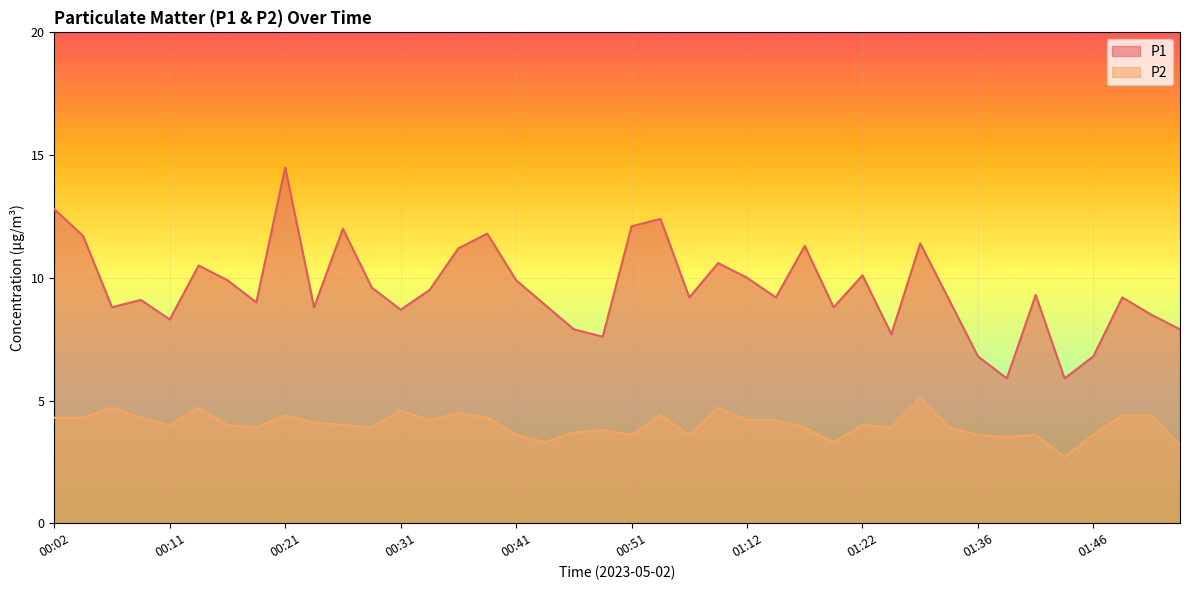

The P2 series shows 3.6 at 01:46. True or false?

True